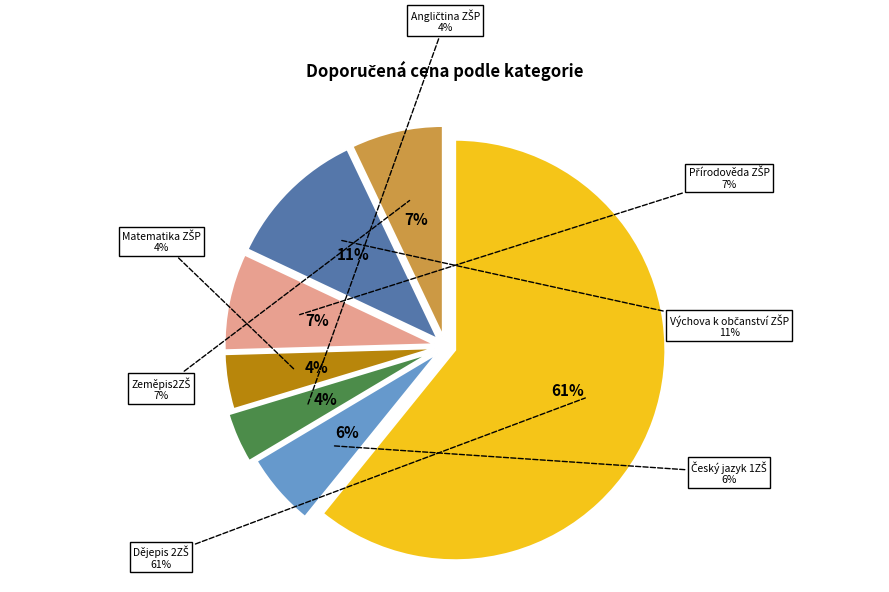

Does Dějepis 2ZŠ represent more than half of the total?

Yes